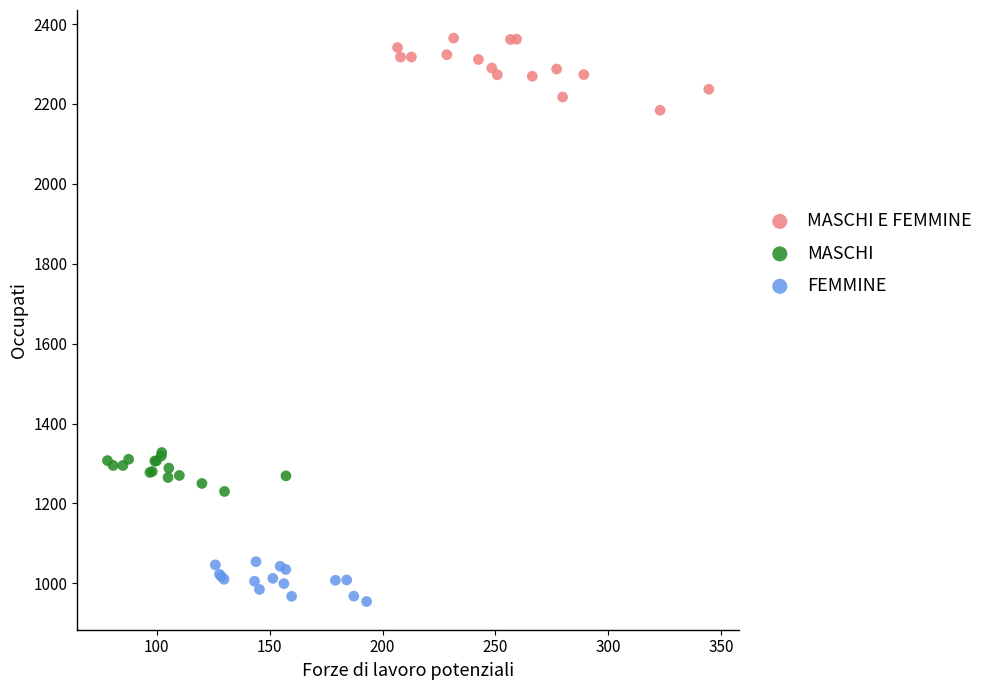

Which series reaches the maximum Y coordinate?

MASCHI E FEMMINE